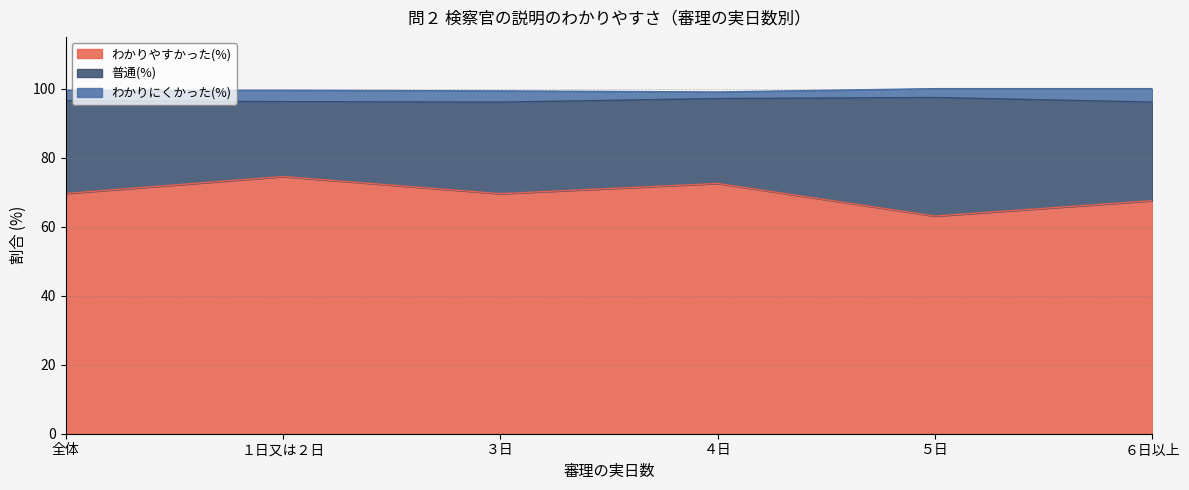

At which label is 普通(%) closest to 28?

６日以上